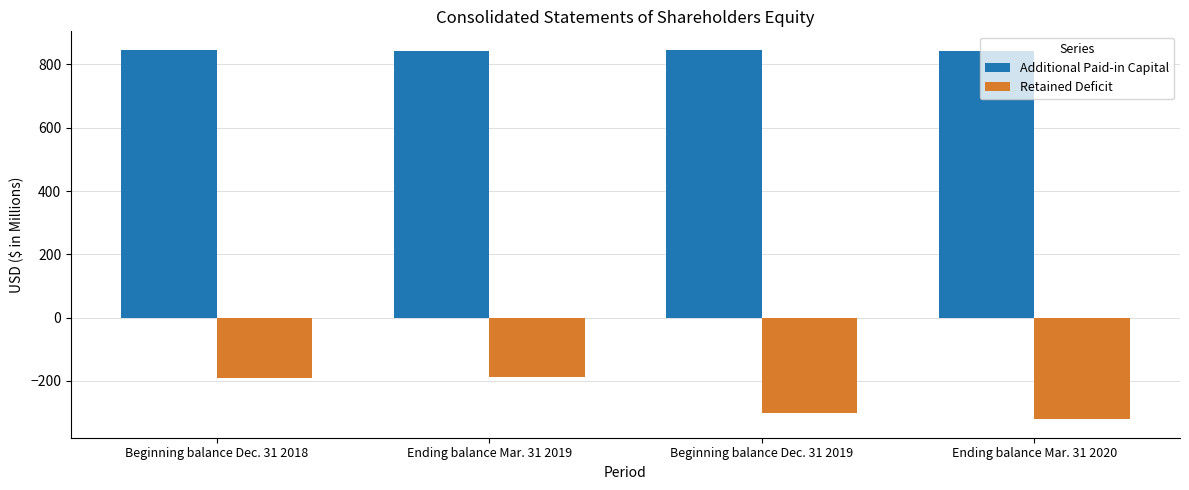

At how many categories does at least one series exceed 121?

4